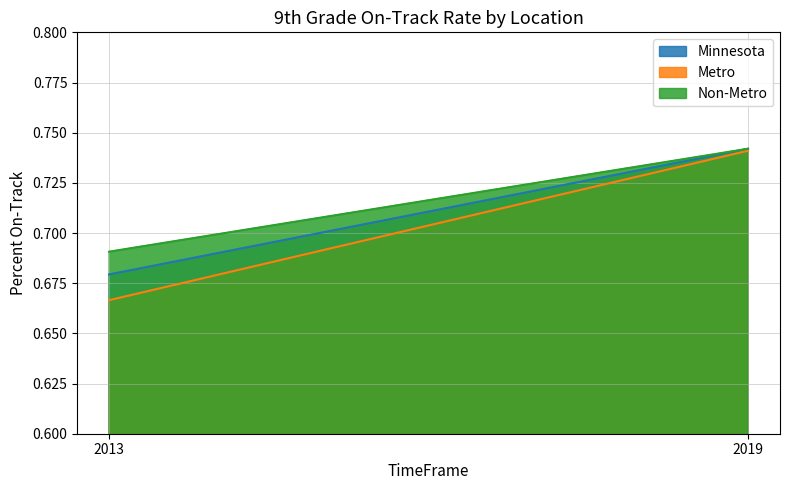

What is the sum of all Minnesota values?

1.4